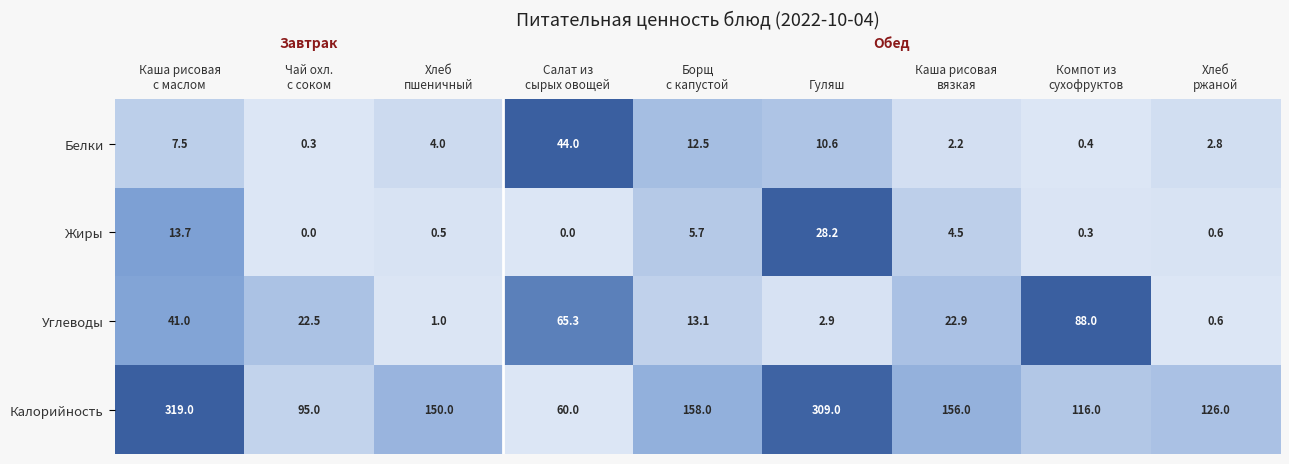

True or false: Углеводы has a value of 2.9 at Гуляш.

True